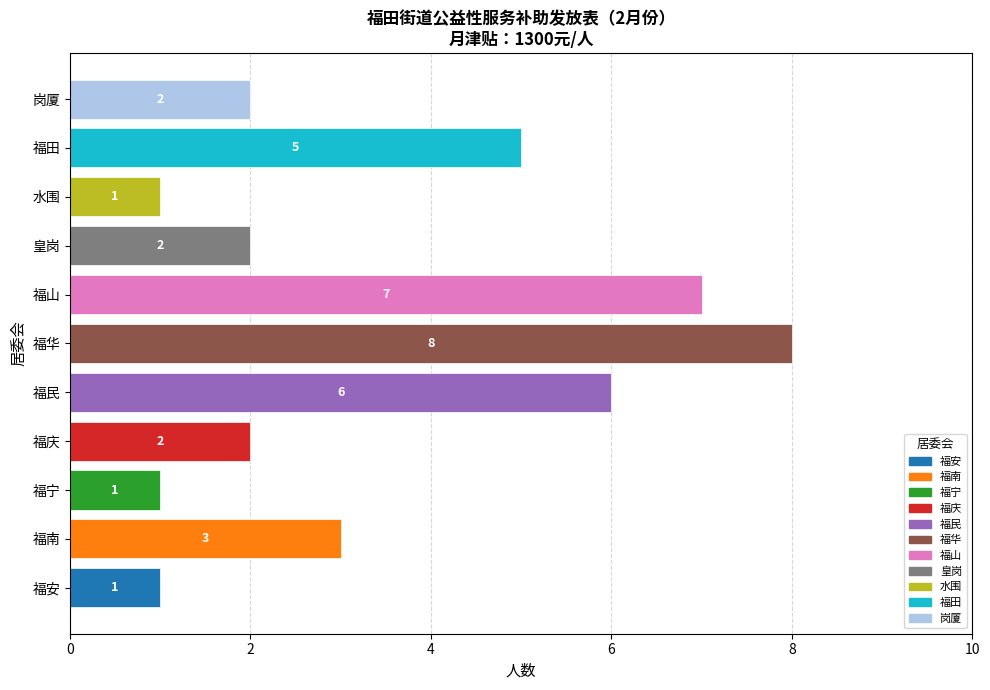

At which label is the value closest to 4?

福南